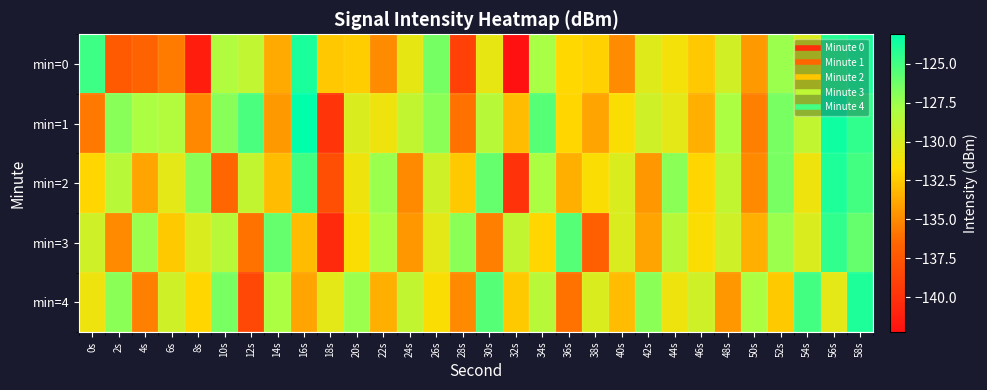

Reading left to right, extract all data points from this chart.

min=0: 0s=-124.9	2s=-137.3	4s=-136.8	6s=-135.6	8s=-141.3	10s=-128.2	12s=-128.9	14s=-133.7	16s=-123.8	18s=-132.6	20s=-132.4	22s=-135.0	24s=-130.6	26s=-126.4	28s=-139.0	30s=-130.7	32s=-142.2	34s=-127.8	36s=-131.9	38s=-132.2	40s=-135.0	42s=-130.3	44s=-131.2	46s=-132.5	48s=-129.7	50s=-134.4	52s=-127.4	54s=-130.0	56s=-124.2	58s=-123.9
min=1: 0s=-135.7	2s=-127.0	4s=-128.0	6s=-128.3	8s=-135.1	10s=-127.0	12s=-125.2	14s=-134.4	16s=-123.1	18s=-139.8	20s=-130.0	22s=-131.0	24s=-129.0	26s=-127.0	28s=-136.0	30s=-128.5	32s=-133.0	34s=-125.5	36s=-132.0	38s=-134.0	40s=-131.5	42s=-129.5	44s=-130.5	46s=-133.5	48s=-128.0	50s=-135.5	52s=-126.5	54s=-129.0	56s=-123.5	58s=-124.5
min=2: 0s=-132.0	2s=-128.5	4s=-134.0	6s=-130.5	8s=-127.0	10s=-136.5	12s=-129.0	14s=-133.0	16s=-125.0	18s=-138.0	20s=-131.0	22s=-127.5	24s=-135.0	26s=-129.5	28s=-132.5	30s=-126.0	32s=-140.0	34s=-128.0	36s=-133.5	38s=-131.5	40s=-130.0	42s=-134.5	44s=-127.0	46s=-132.0	48s=-129.0	50s=-135.0	52s=-126.5	54s=-131.0	56s=-124.0	58s=-125.0
min=3: 0s=-129.5	2s=-135.0	4s=-127.5	6s=-132.5	8s=-130.0	10s=-128.5	12s=-136.0	14s=-126.0	16s=-133.0	18s=-140.5	20s=-131.5	22s=-128.0	24s=-134.5	26s=-130.5	28s=-127.0	30s=-135.5	32s=-129.0	34s=-132.0	36s=-125.5	38s=-137.0	40s=-130.0	42s=-134.0	44s=-128.5	46s=-131.5	48s=-129.5	50s=-133.5	52s=-127.5	54s=-130.0	56s=-124.5	58s=-126.0
min=4: 0s=-131.0	2s=-127.0	4s=-135.5	6s=-129.5	8s=-132.0	10s=-126.5	12s=-138.5	14s=-128.0	16s=-134.0	18s=-130.5	20s=-127.5	22s=-133.5	24s=-129.0	26s=-131.5	28s=-135.0	30s=-125.5	32s=-132.5	34s=-128.5	36s=-136.0	38s=-130.0	40s=-133.0	42s=-127.0	44s=-131.0	46s=-129.5	48s=-134.5	50s=-128.0	52s=-132.5	54s=-125.0	56s=-130.5	58s=-124.0